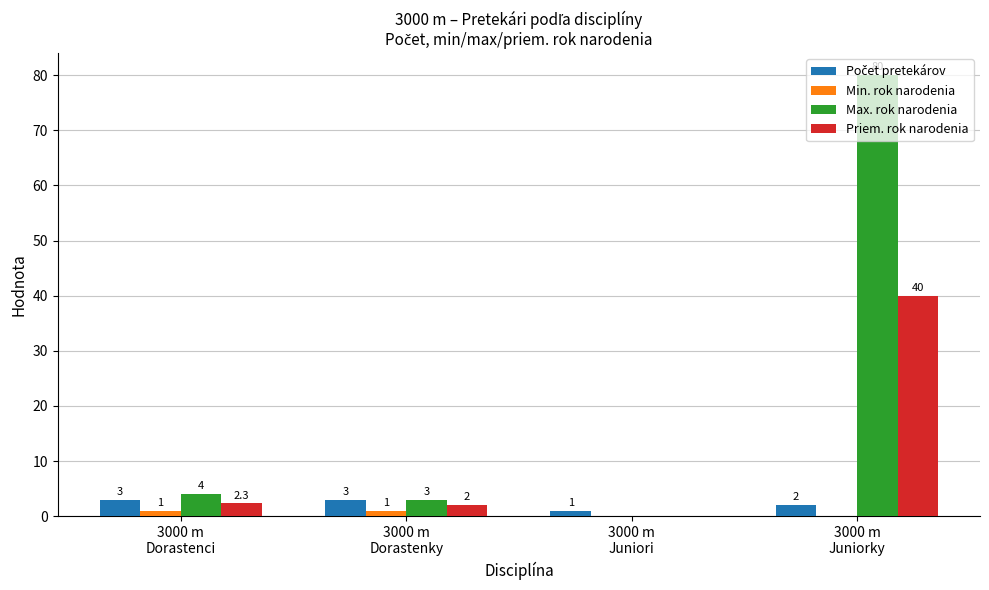

How many groups of bars are there?

4